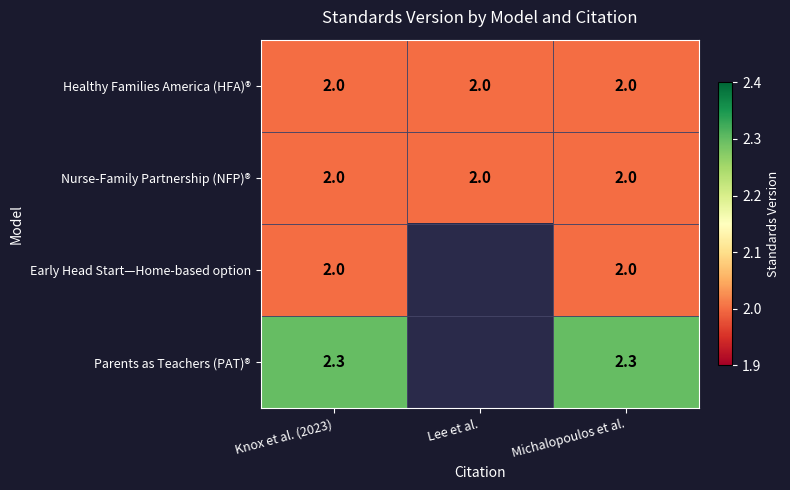

Read the Nurse-Family Partnership (NFP)® value at Lee et al..

2.0